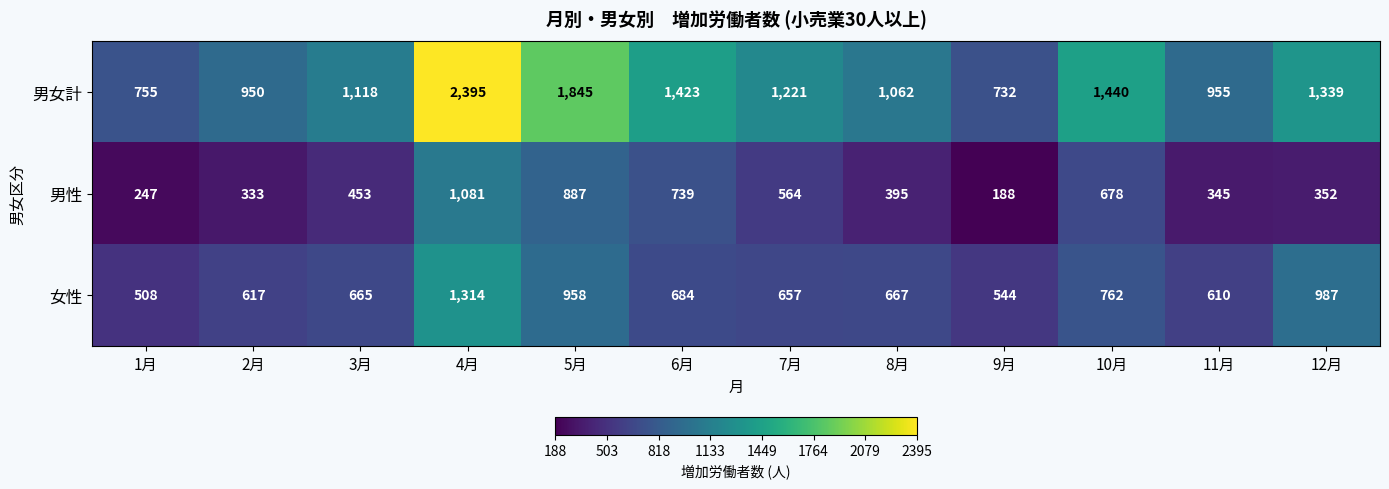

How many series are shown in this chart?

3